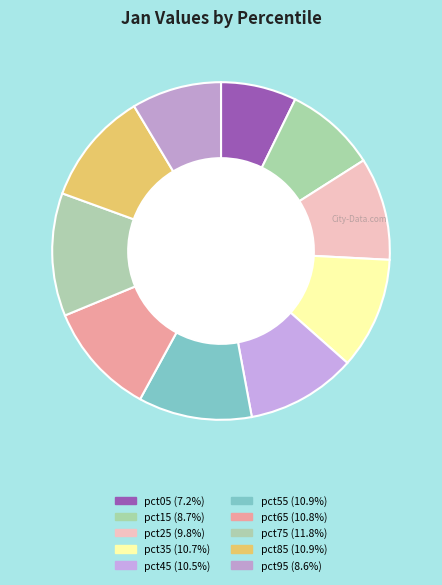

The pct95 slice represents 9% of the pie. True or false?

True